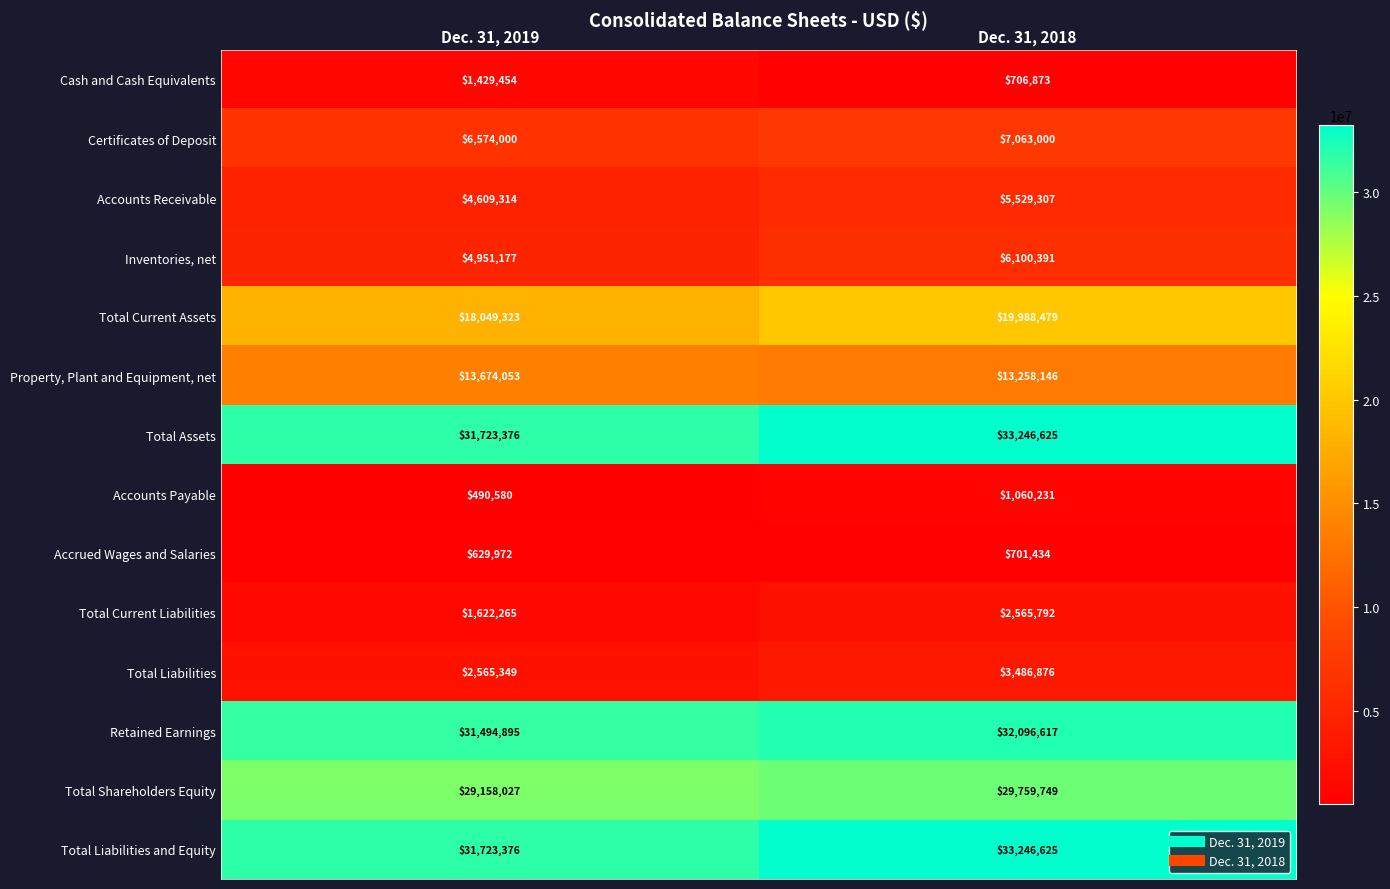

At which category does the chart reach its peak across all series?

Dec. 31, 2018